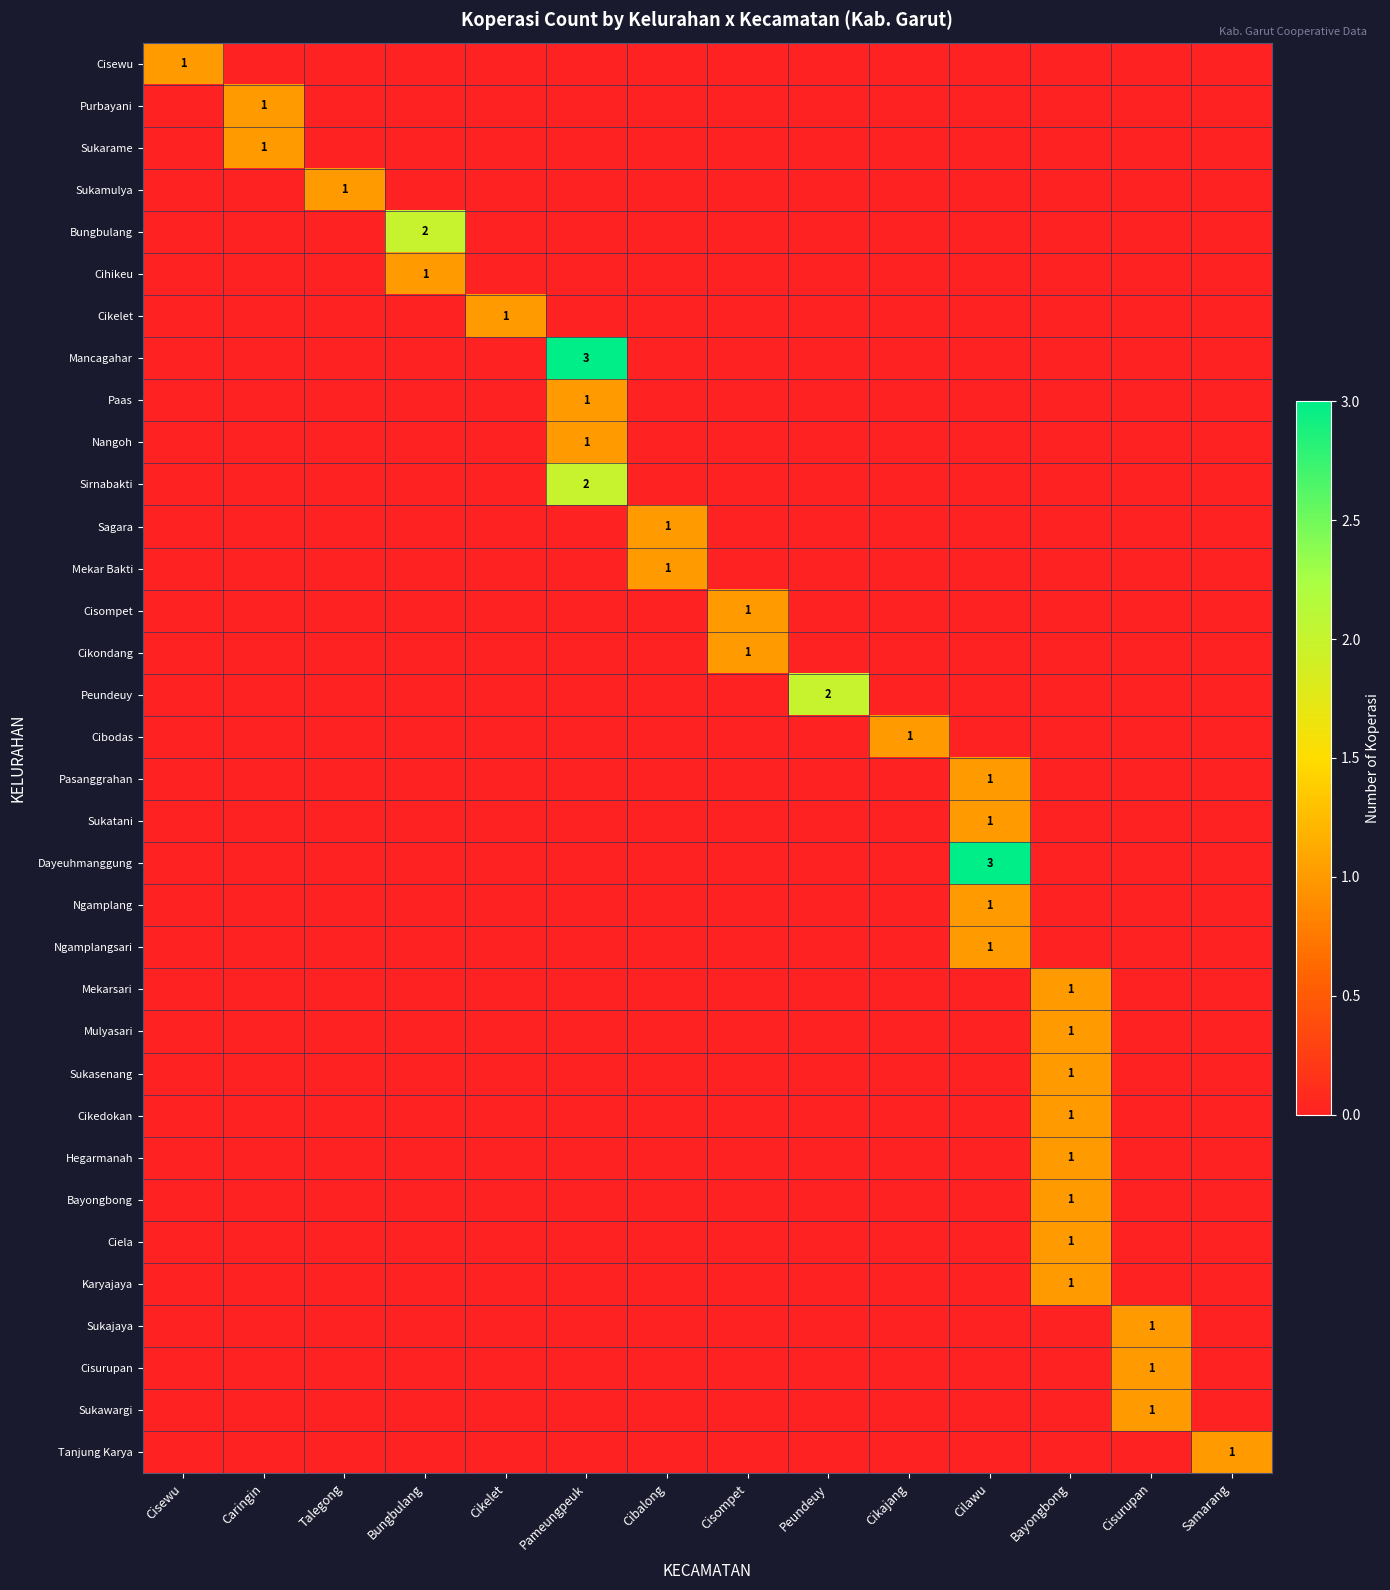

The value of Nangoh at Talegong is 0. True or false?

True